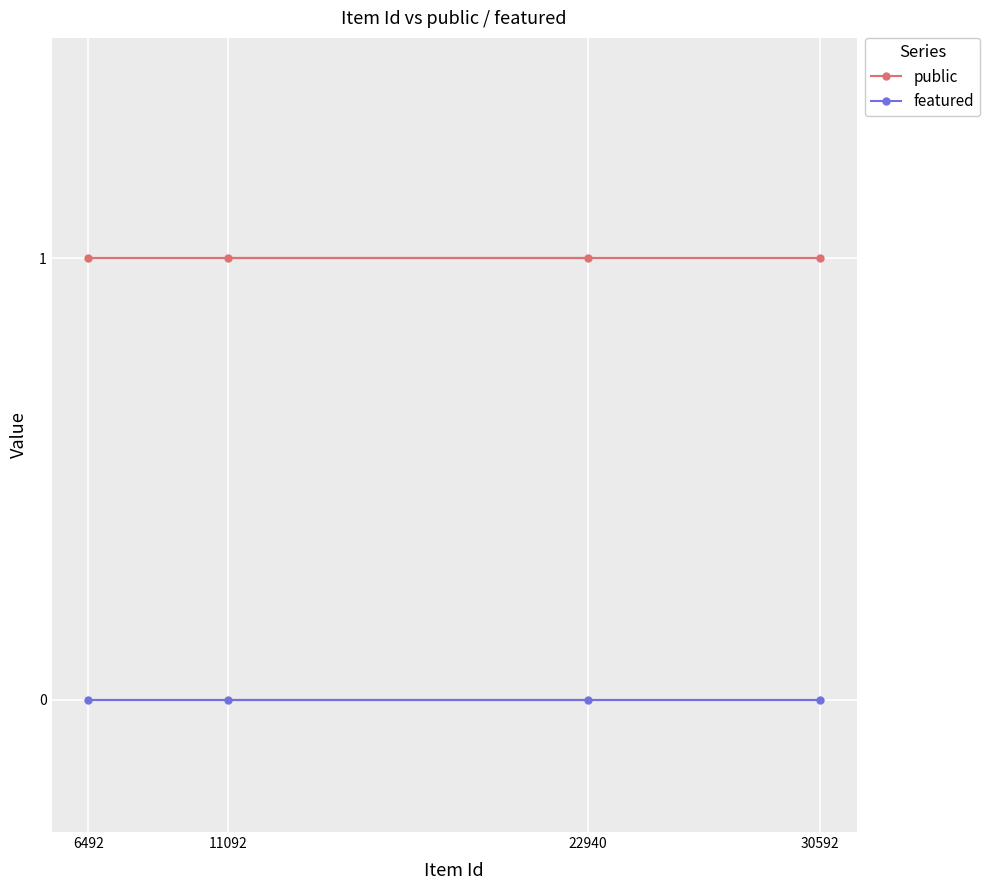

Which category has the lowest value in the public series?

11092